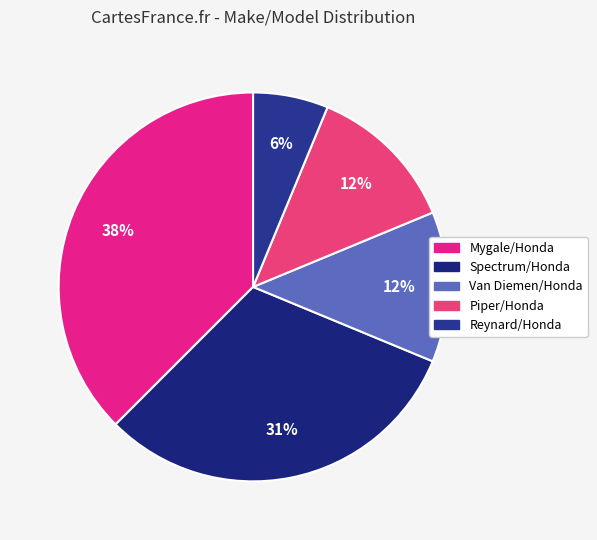

Which slice is the smallest?

Reynard/Honda